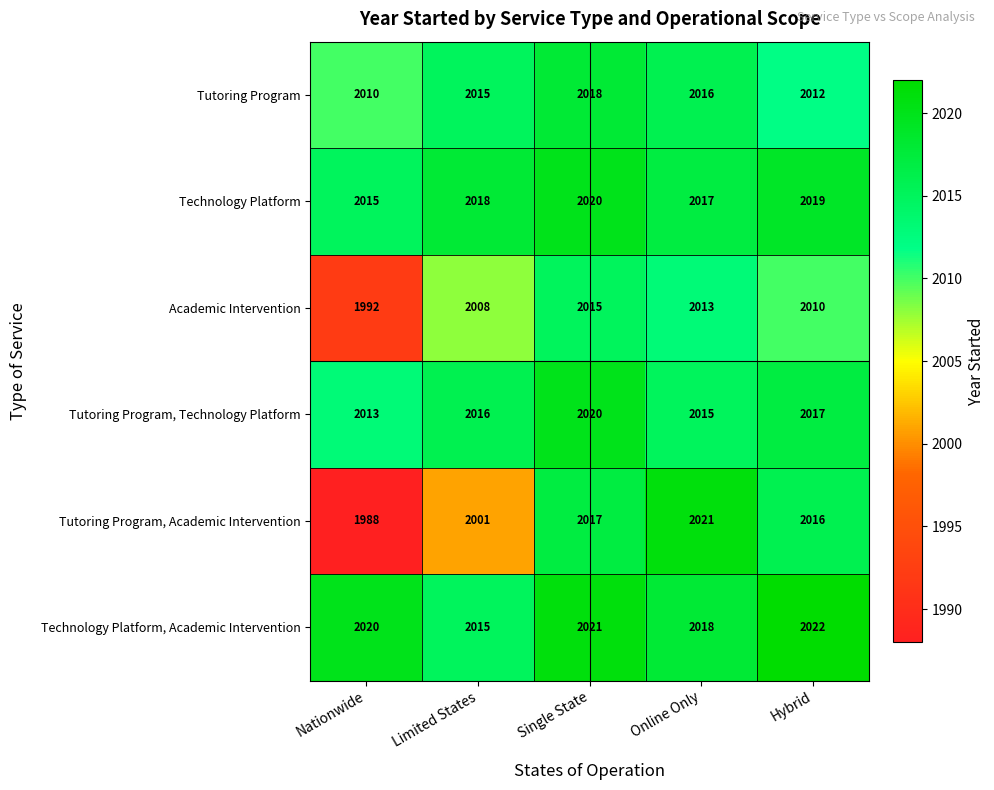

What is the spread (max minus min) of values at Hybrid?

12